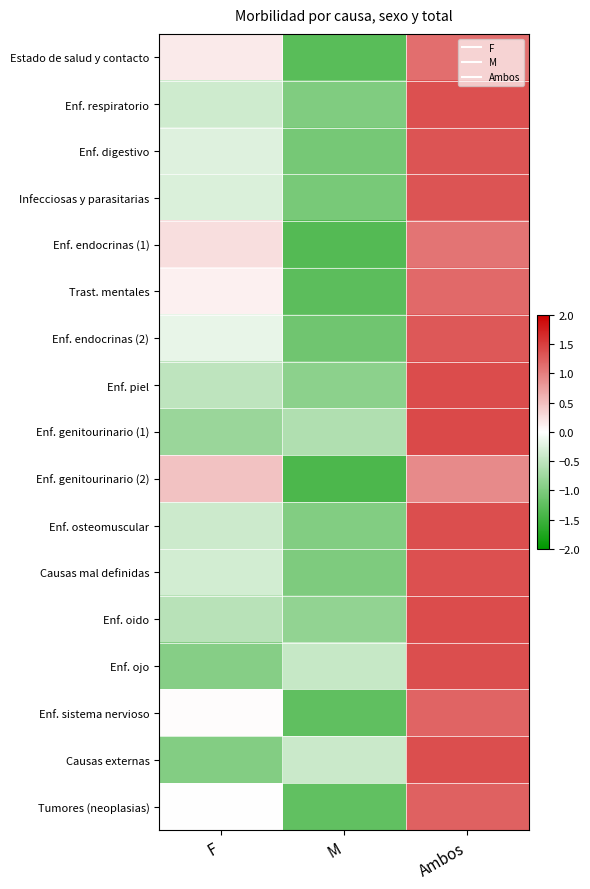

Reading left to right, extract all data points from this chart.

Estado de salud y contacto: F=0.2	M=-1.3	Ambos=1.1
Enf. respiratorio: F=-0.4	M=-1.0	Ambos=1.4
Enf. digestivo: F=-0.3	M=-1.1	Ambos=1.3
Infecciosas y parasitarias: F=-0.3	M=-1.1	Ambos=1.3
Enf. endocrinas (1): F=0.3	M=-1.3	Ambos=1.1
Trast. mentales: F=0.1	M=-1.3	Ambos=1.2
Enf. endocrinas (2): F=-0.2	M=-1.1	Ambos=1.3
Enf. piel: F=-0.5	M=-0.9	Ambos=1.4
Enf. genitourinario (1): F=-0.8	M=-0.6	Ambos=1.4
Enf. genitourinario (2): F=0.5	M=-1.4	Ambos=0.9
Enf. osteomuscular: F=-0.4	M=-1.0	Ambos=1.4
Causas mal definidas: F=-0.3	M=-1.0	Ambos=1.4
Enf. oido: F=-0.6	M=-0.8	Ambos=1.4
Enf. ojo: F=-0.9	M=-0.4	Ambos=1.4
Enf. sistema nervioso: F=0.0	M=-1.2	Ambos=1.2
Causas externas: F=-1.0	M=-0.4	Ambos=1.4
Tumores (neoplasias): F=0.0	M=-1.2	Ambos=1.2